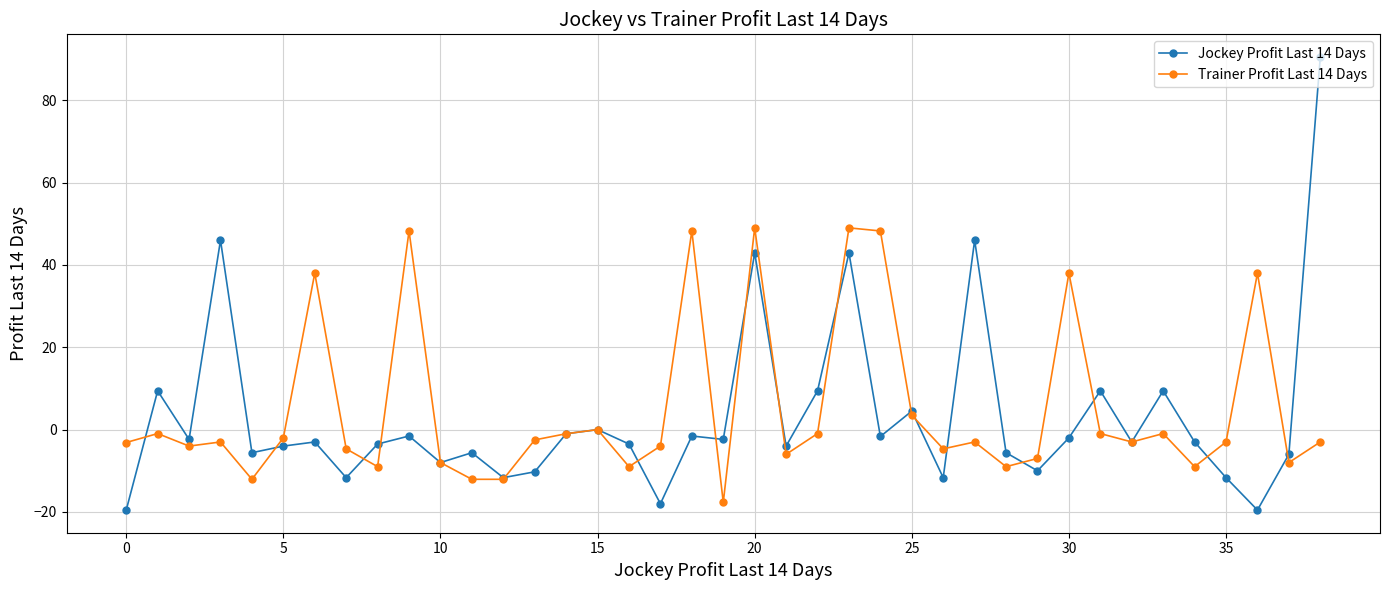

What is the maximum value for Trainer Profit Last 14 Days?

49.0